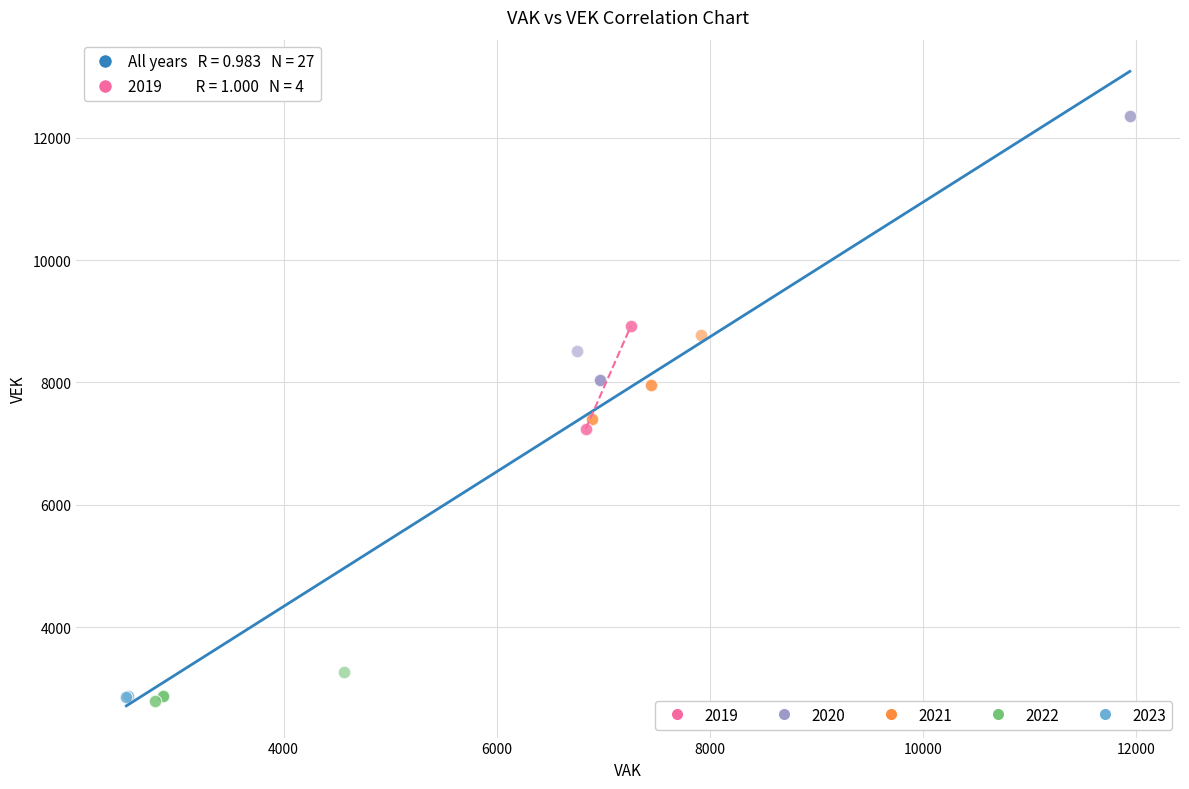

Which series has the largest Y range (max minus min)?

2020